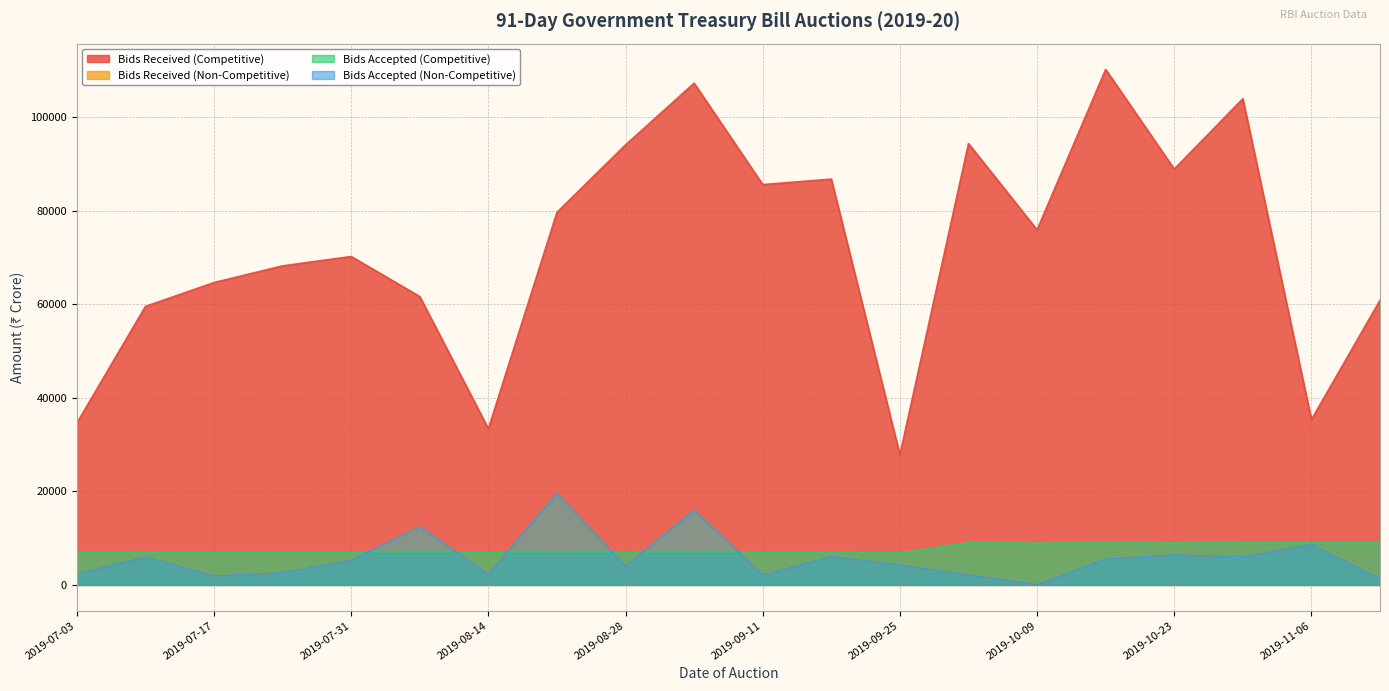

What is the total value across all series at 2019-08-21?

125704